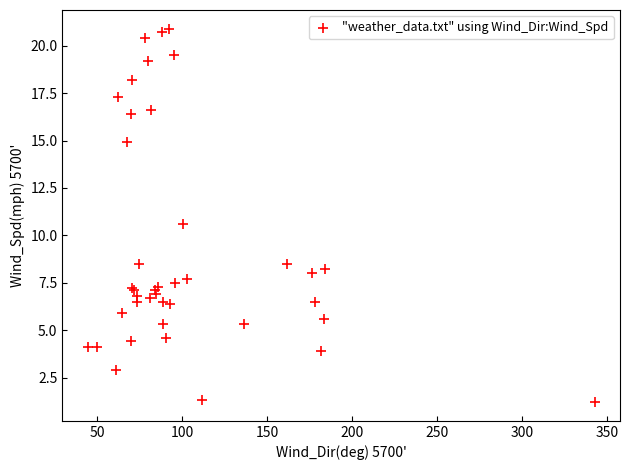

What Y value in the scatter plot is closest to 11?

10.6